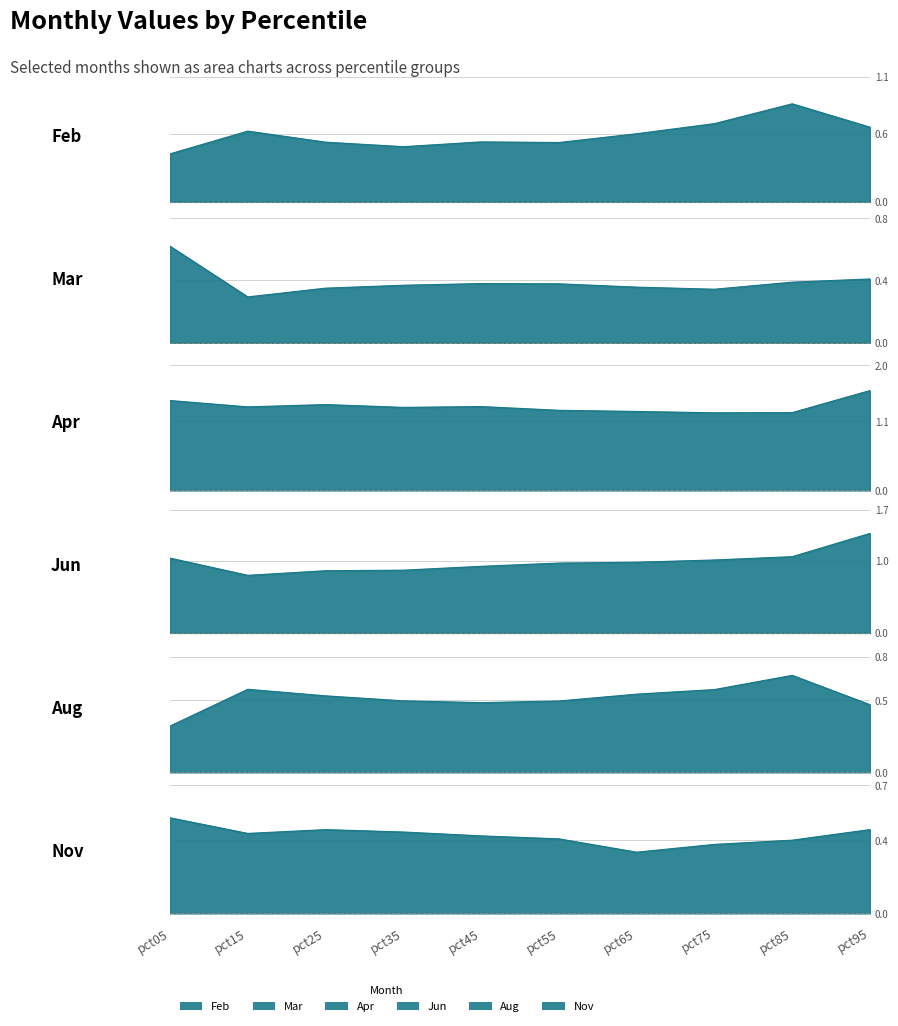

Which series has the largest range (max minus min)?

Jun